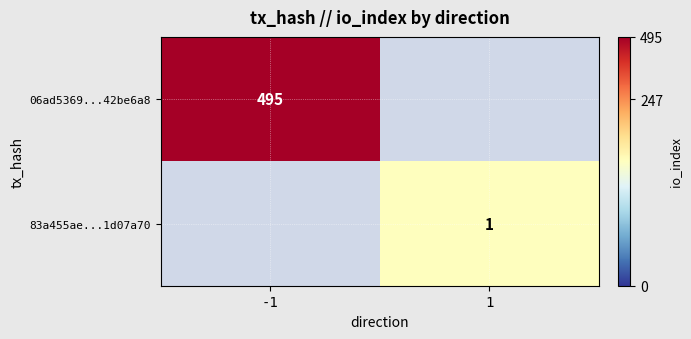

Which label corresponds to the largest value in the chart?

-1